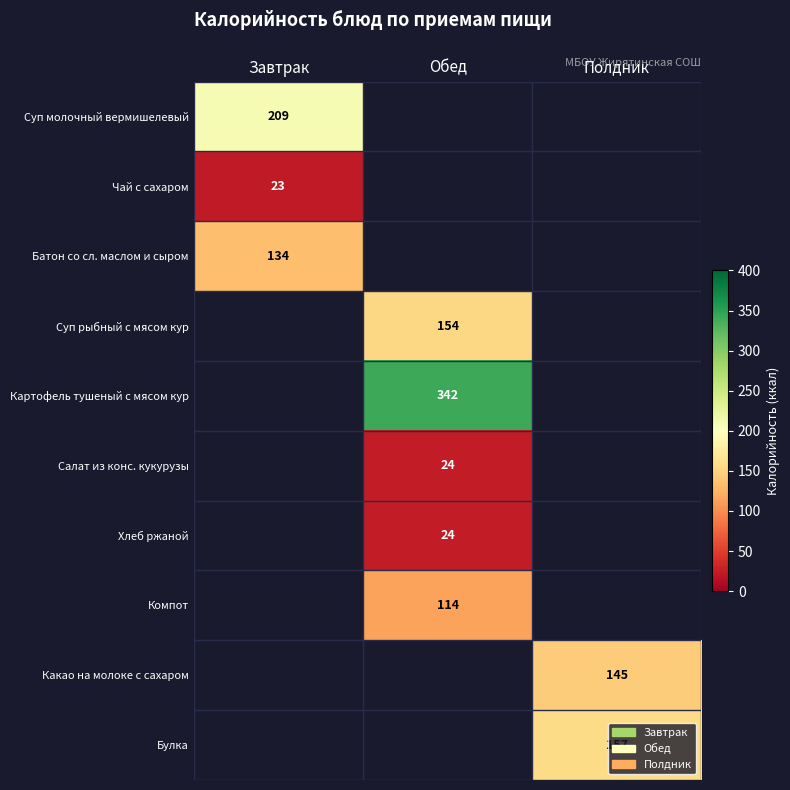

The value of Суп рыбный с мясом кур at Обед is 154. True or false?

True